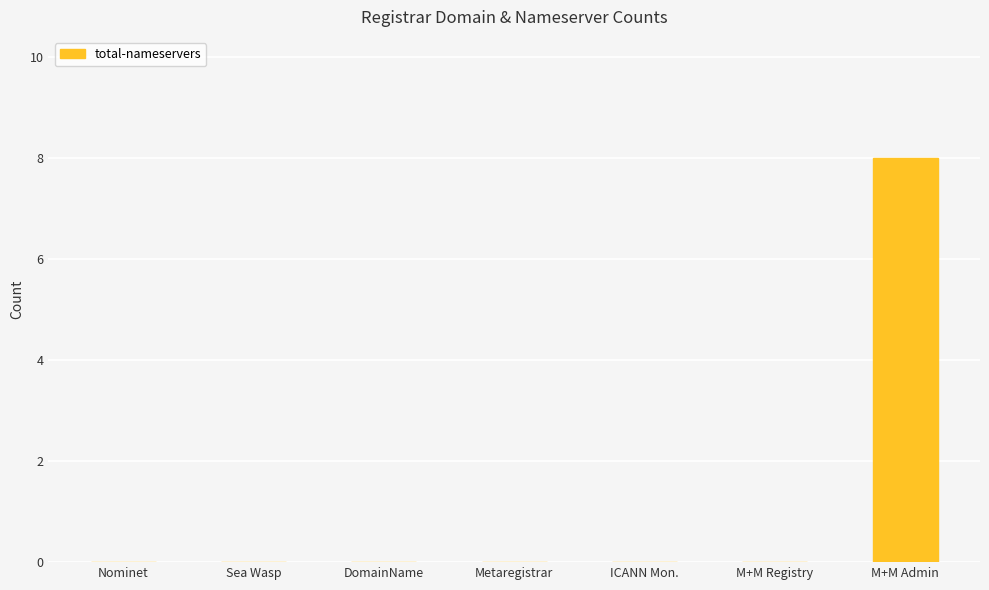

Which category has the highest value across all series?

M+M Admin